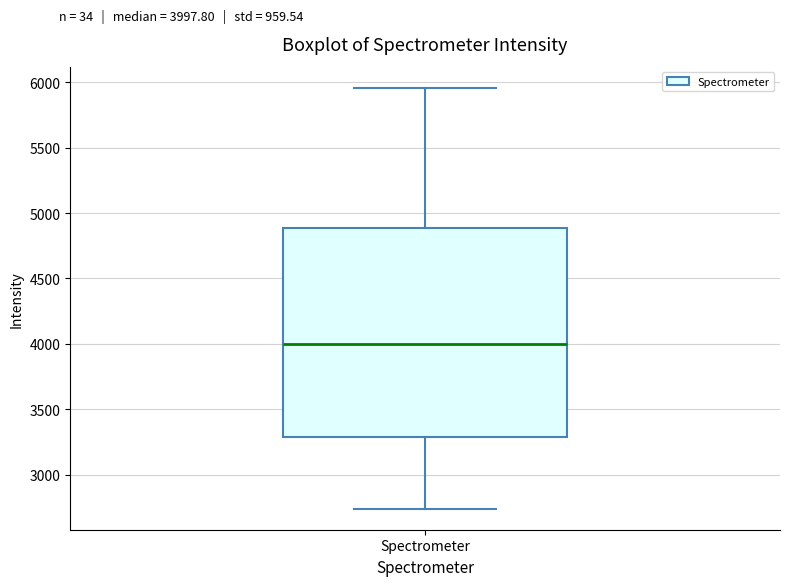

Where is the upper edge of the box for Spectrometer on the y-axis? The values are not printed on the chart, so give them approximately, as read against the axis.

4900